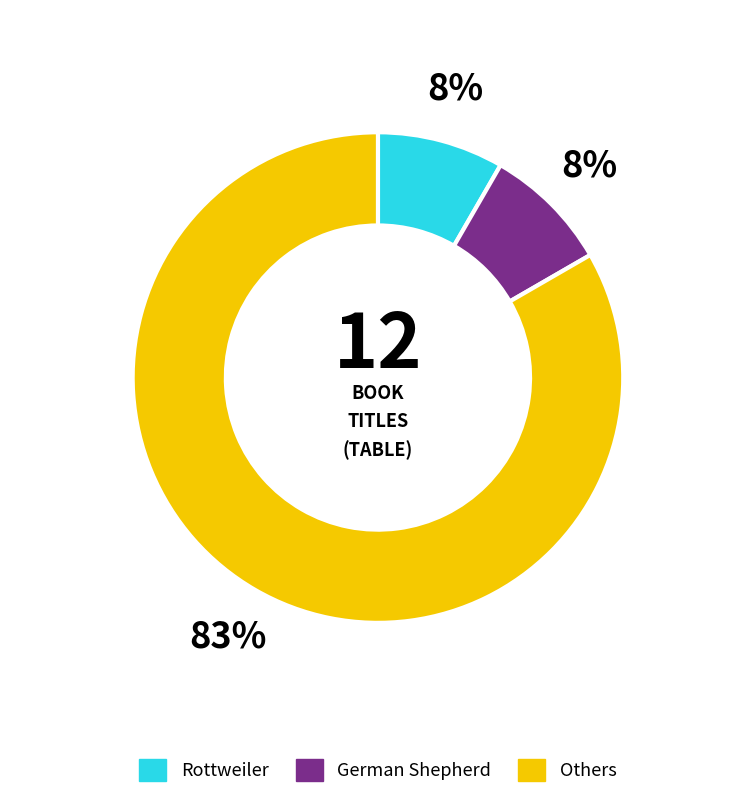

Does any single category account for the majority?

Yes